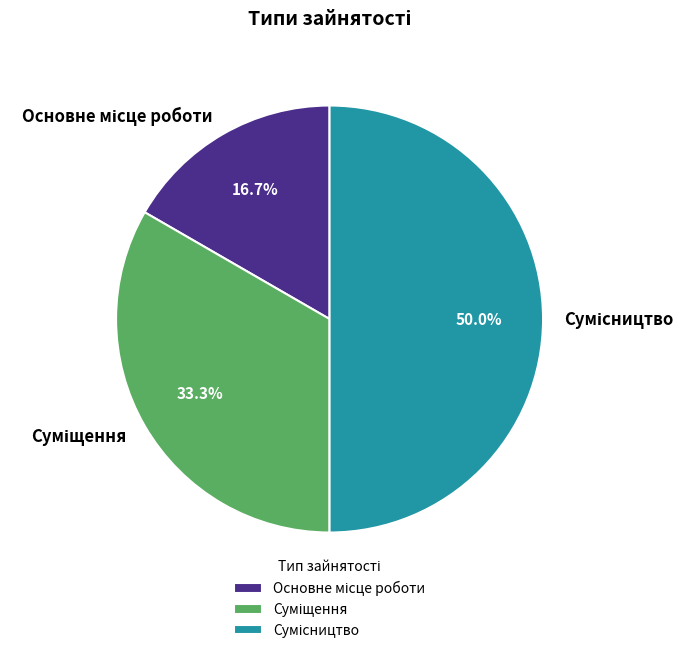

Is the sum of Основне місце роботи and Суміщення greater than half?

No